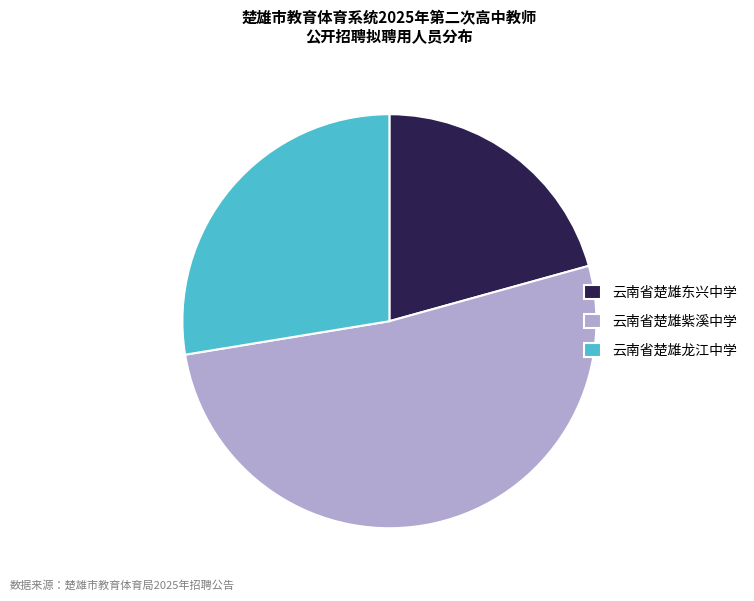

Is the sum of 云南省楚雄龙江中学 and 云南省楚雄东兴中学 greater than half?

No